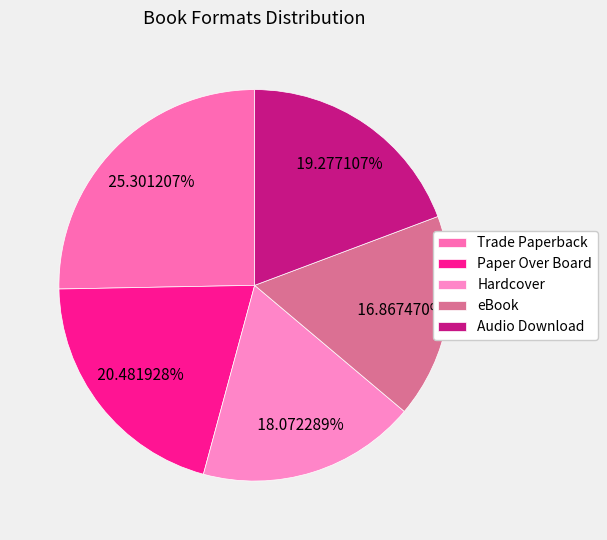

How many segments does this pie chart have?

5